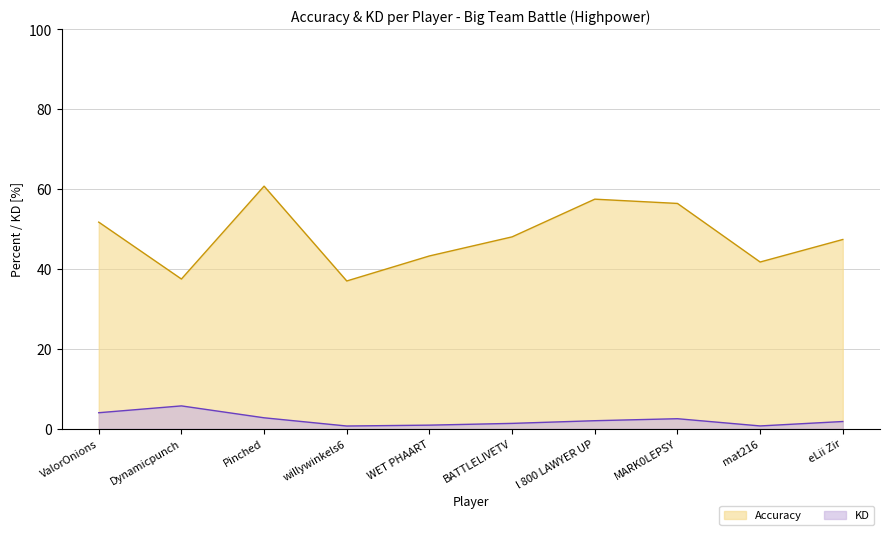

At willywinkels6, list the series in order from smallest to largest.

KD, Accuracy